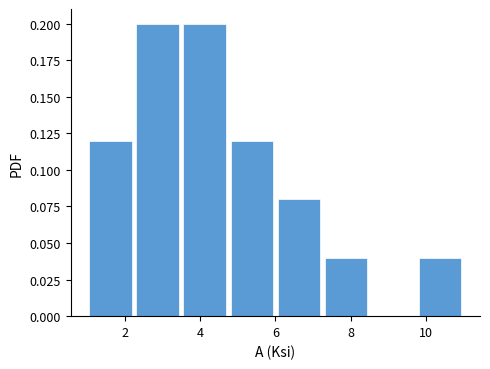

Reading left to right, list every bar in this chart as the range it spans on the x-axis followed by its height. Neither the bar edges nor the heights are printed on the chart, so give them approximately, as read against the axes.

1.00 to 2.25: 0.12
2.25 to 3.50: 0.20
3.50 to 4.75: 0.20
4.75 to 6.00: 0.12
6.00 to 7.25: 0.08
7.25 to 8.50: 0.04
8.50 to 9.75: 0
9.75 to 11.00: 0.04